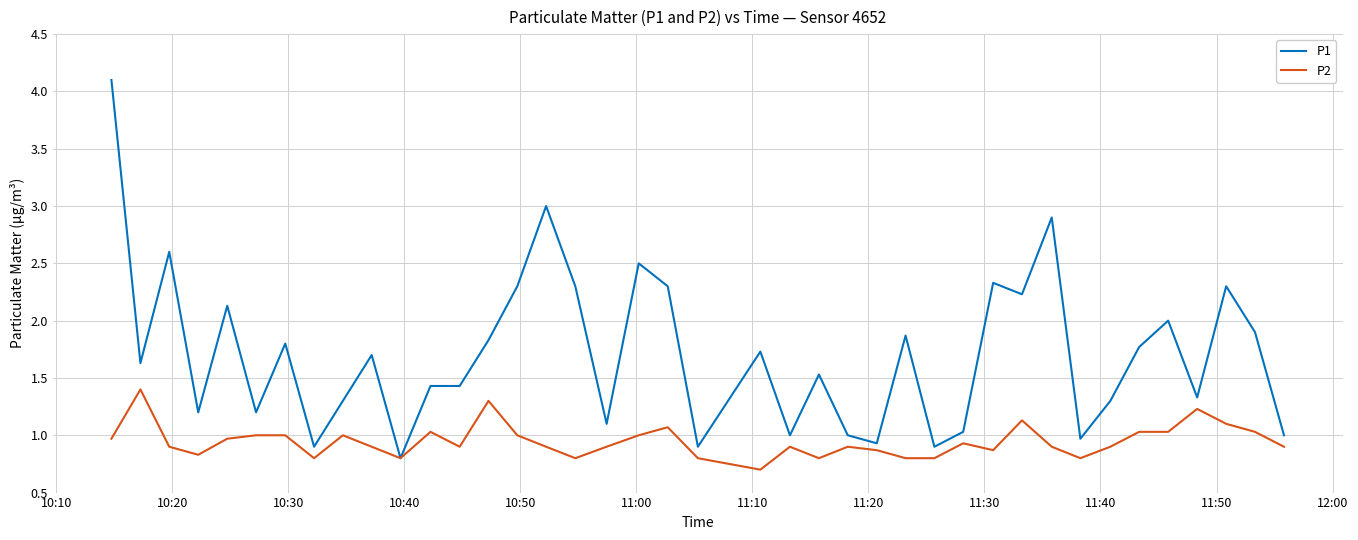

Which series has the widest spread of values?

P1